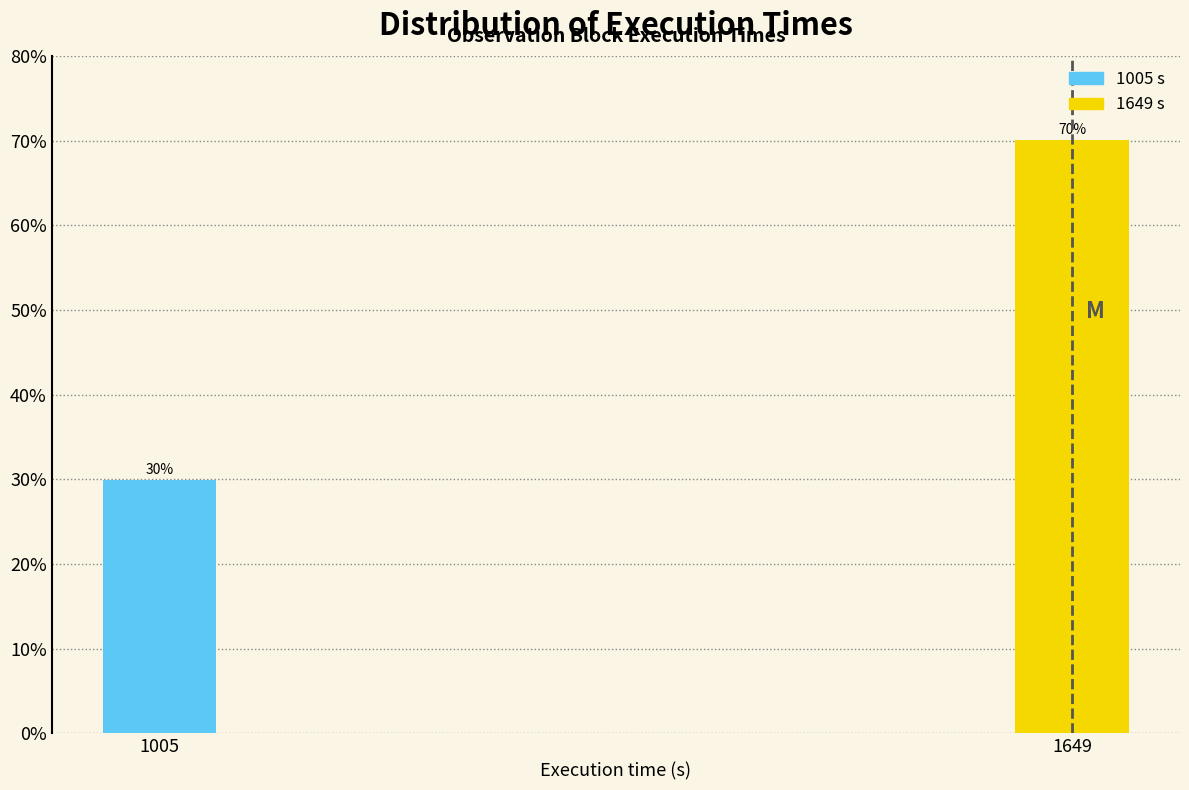

Which label corresponds to the largest value in the chart?

1649